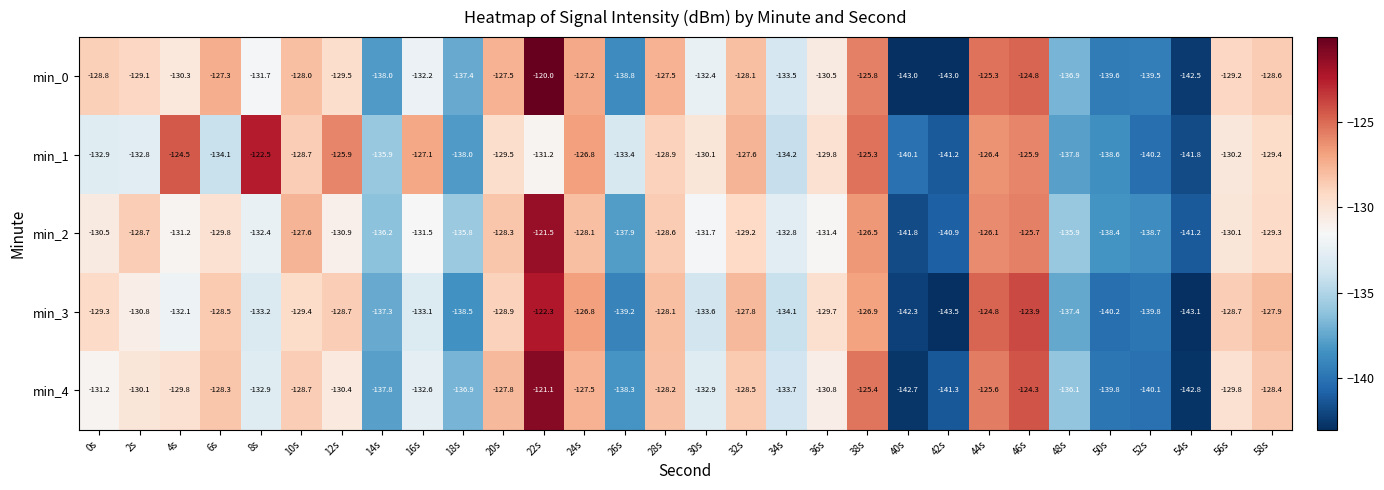

How many categories are shown in the chart?

30